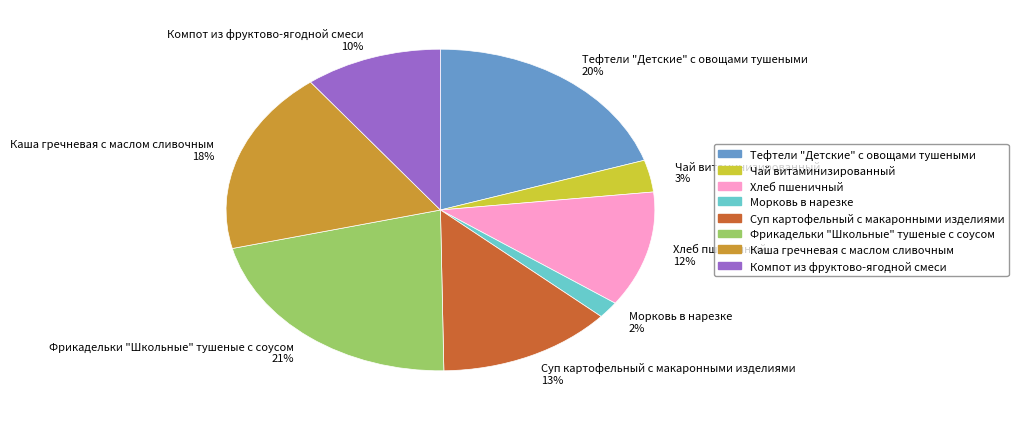

Count the number of slices in the pie.

8